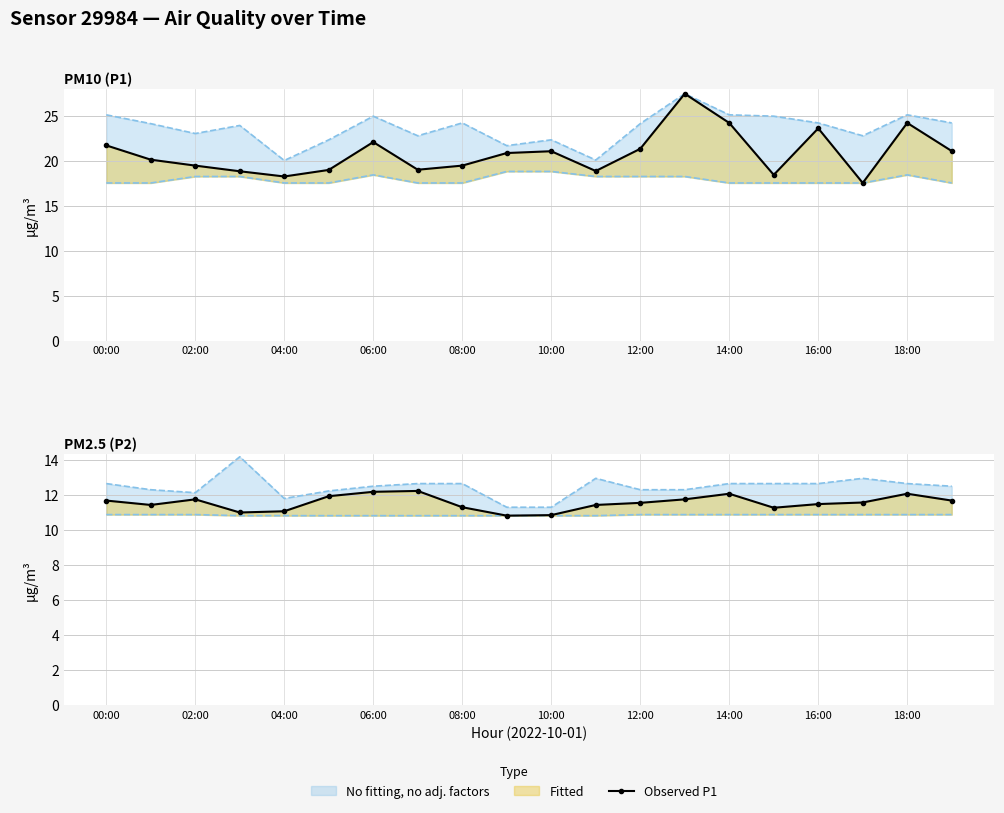

At which category is the sum across all series the highest?

13